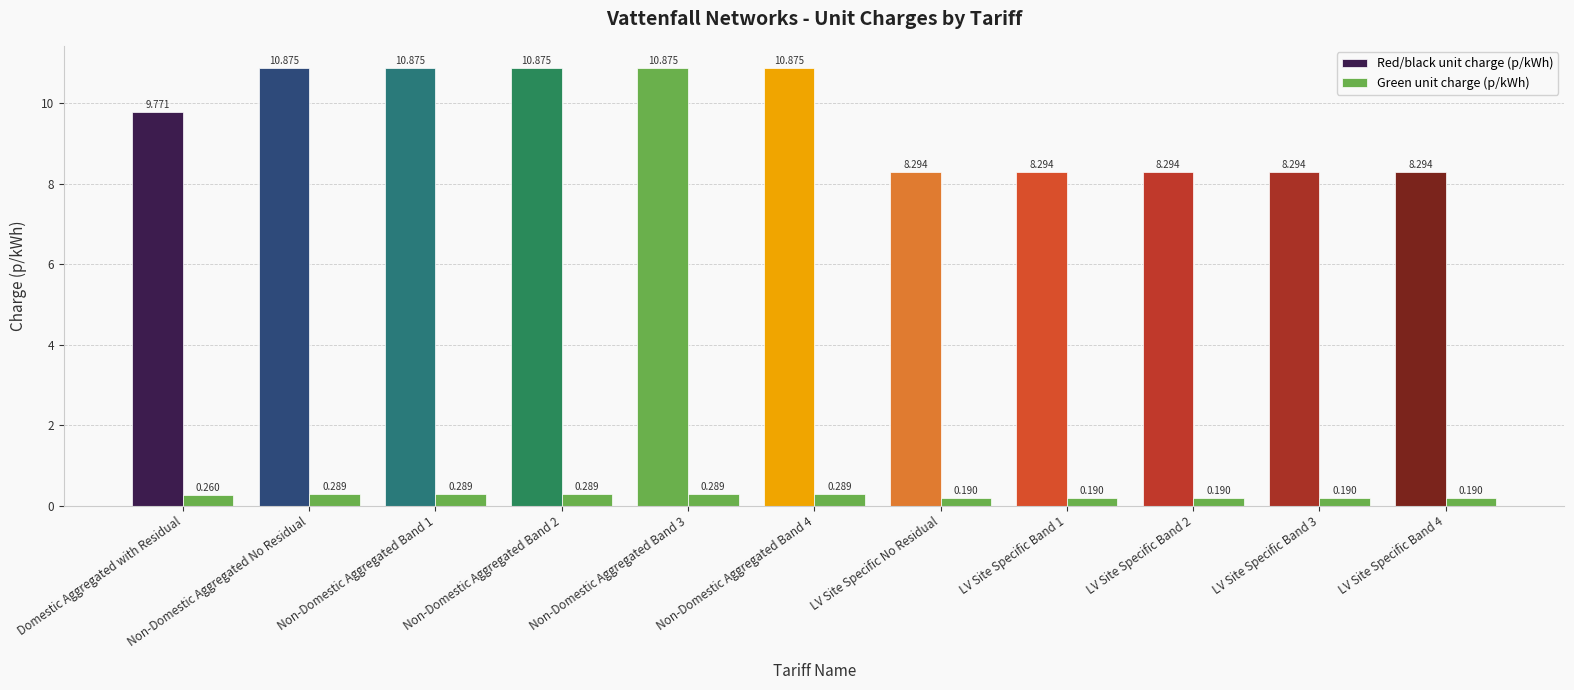

Where is Green unit charge (p/kWh) nearest to the value 0?

LV Site Specific No Residual